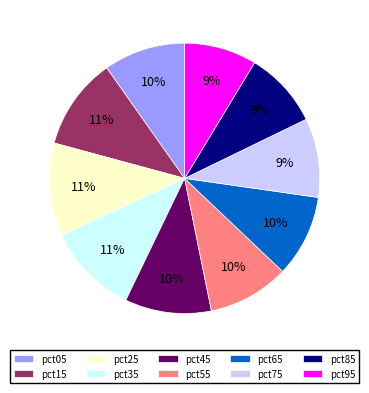

To the nearest percent, what portion does pct55 represent?

10%